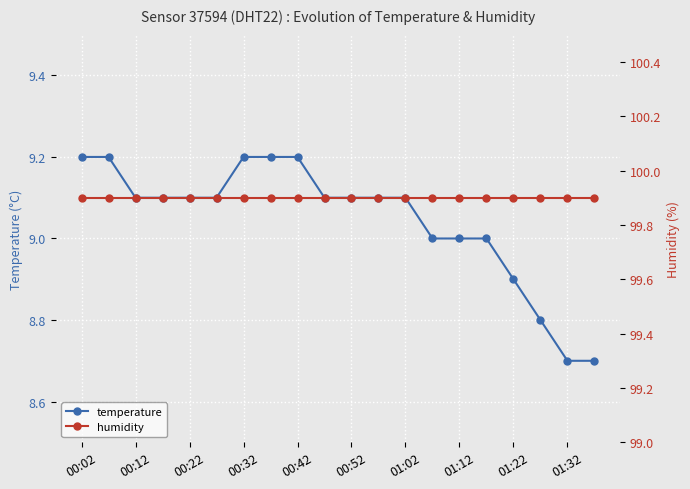

Is it true that temperature equals 4.4 at 01:32?

False